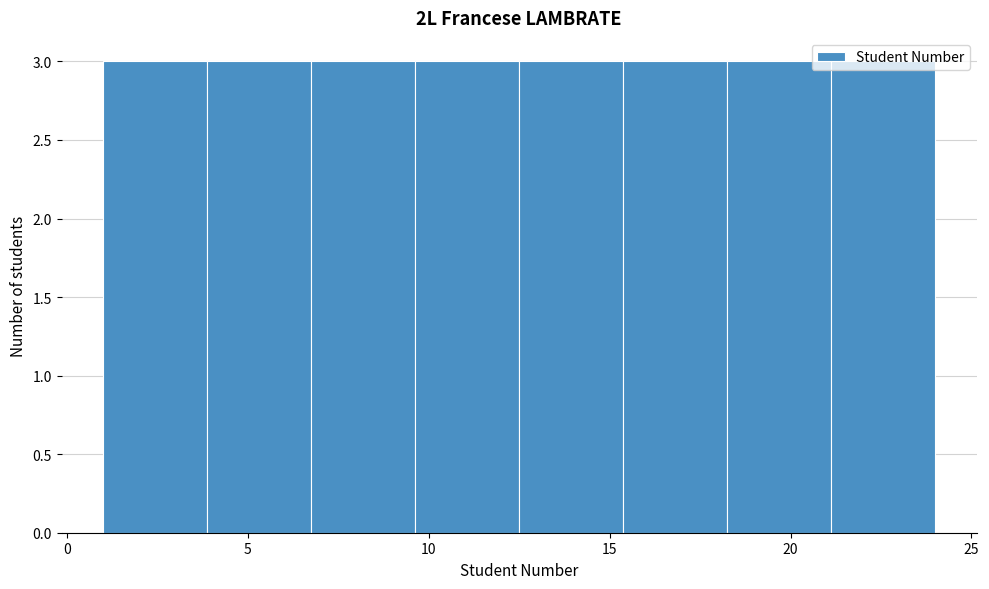

Reading left to right, list every bar in this chart as the range it spans on the x-axis followed by its height. Neither the bar edges nor the heights are printed on the chart, so give them approximately, as read against the axes.

1.0 to 4.0: 3
4.0 to 7.0: 3
7.0 to 9.5: 3
9.5 to 12.5: 3
12.5 to 15.5: 3
15.5 to 18.5: 3
18.5 to 21.0: 3
21.0 to 24.0: 3